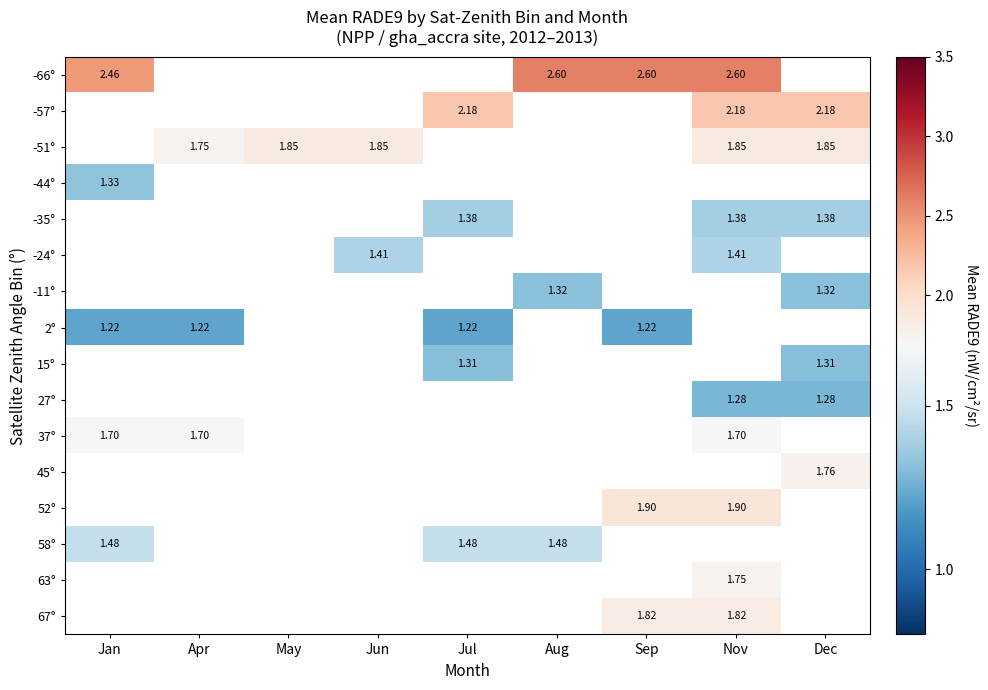

At which label does -66° reach its minimum?

Jan